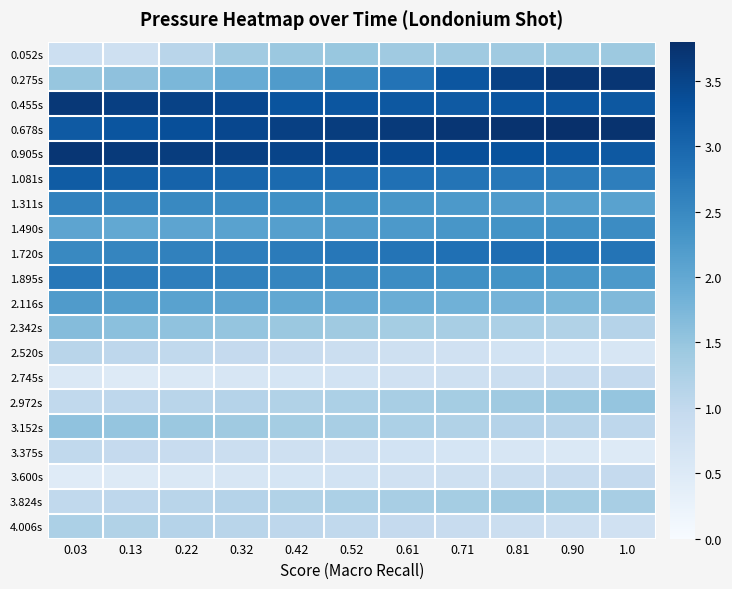

What is the total value across all series at 0.90?

38.5